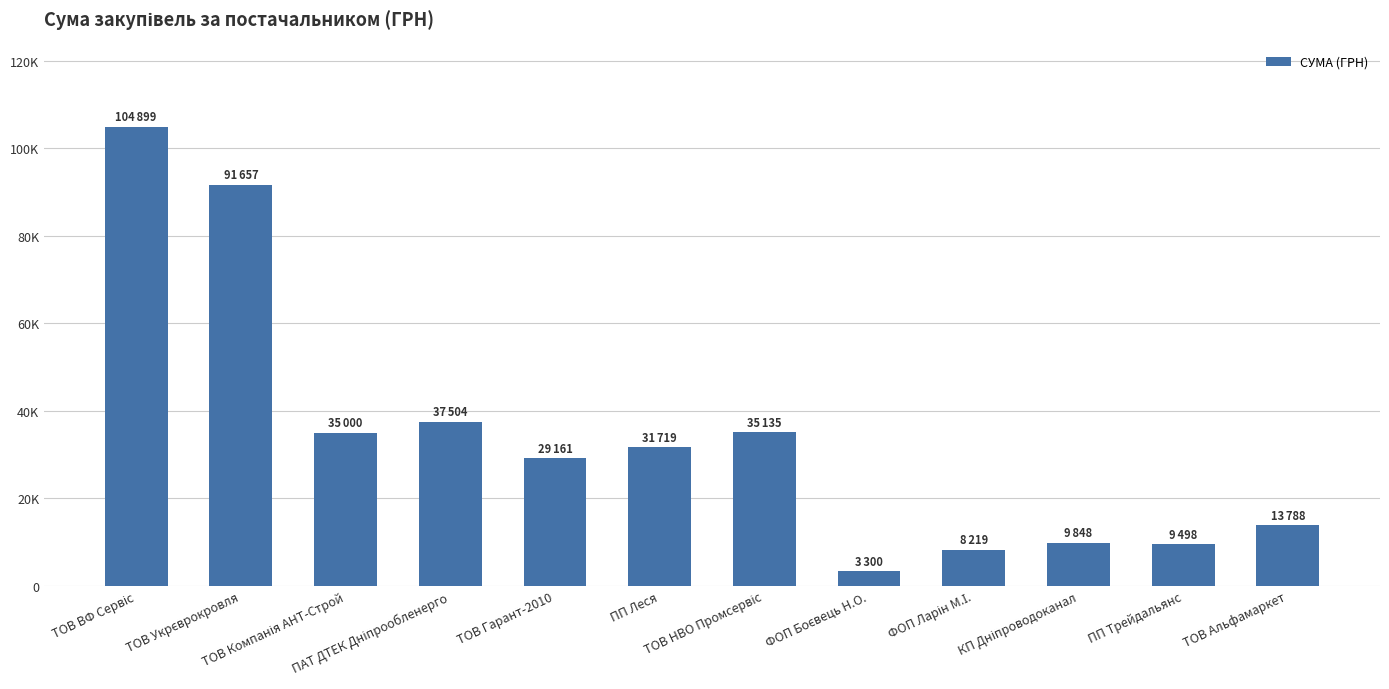

What is the change in value from ПАТ ДТЕК Дніпрообленерго to КП Дніпроводоканал?

-27656.1